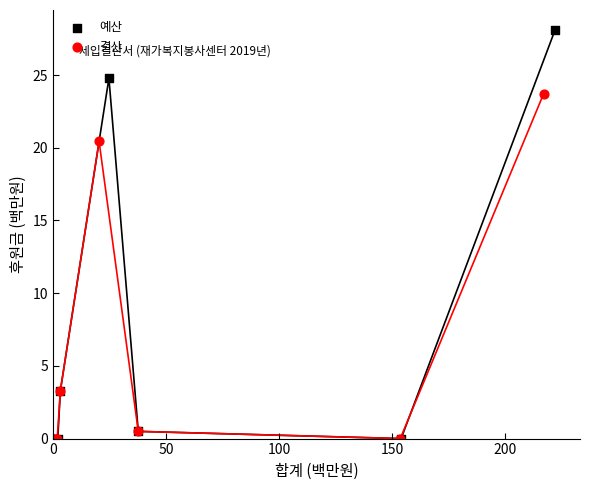

Which series contains the highest Y value?

예산